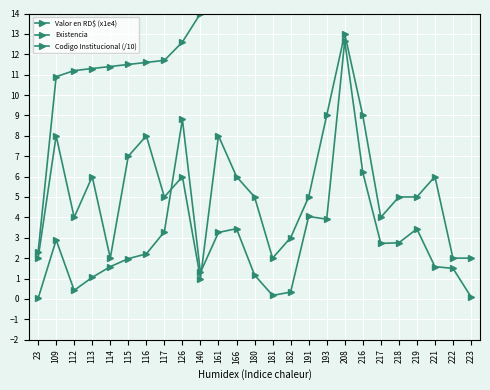

How many lines are shown in the chart?

3